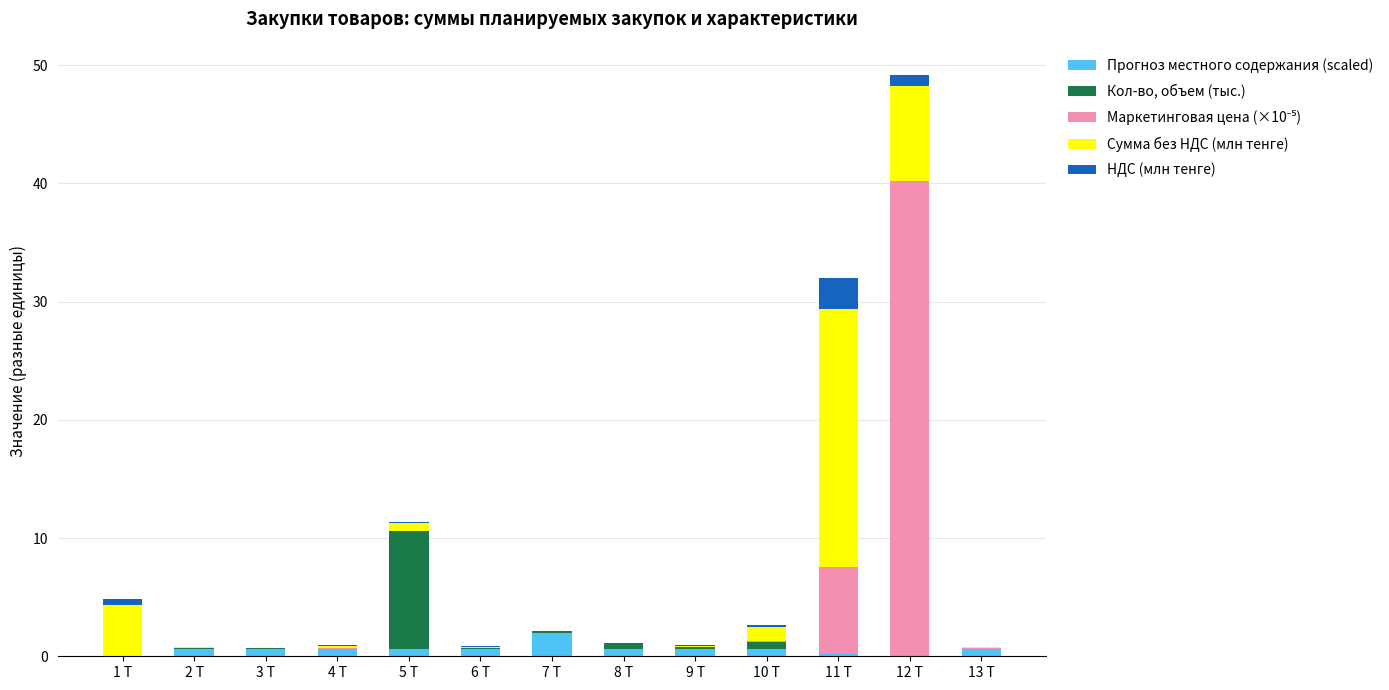

Which category has the highest value in the Прогноз местного содержания (scaled) series?

7 Т